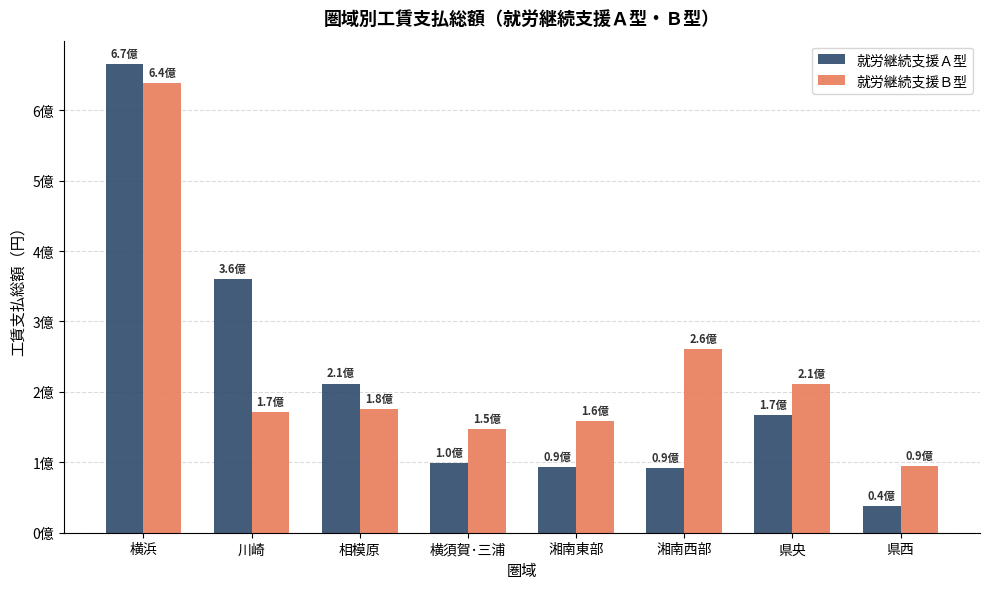

Reading left to right, what are all the values shown in this chart?

就労継続支援Ａ型: 665437983	360347704	211831986	98980161	92709509	92215557	167491239	37347460
就労継続支援Ｂ型: 638564714	170784514	175601713	147606831	158816135	260693239	211376990	94529346